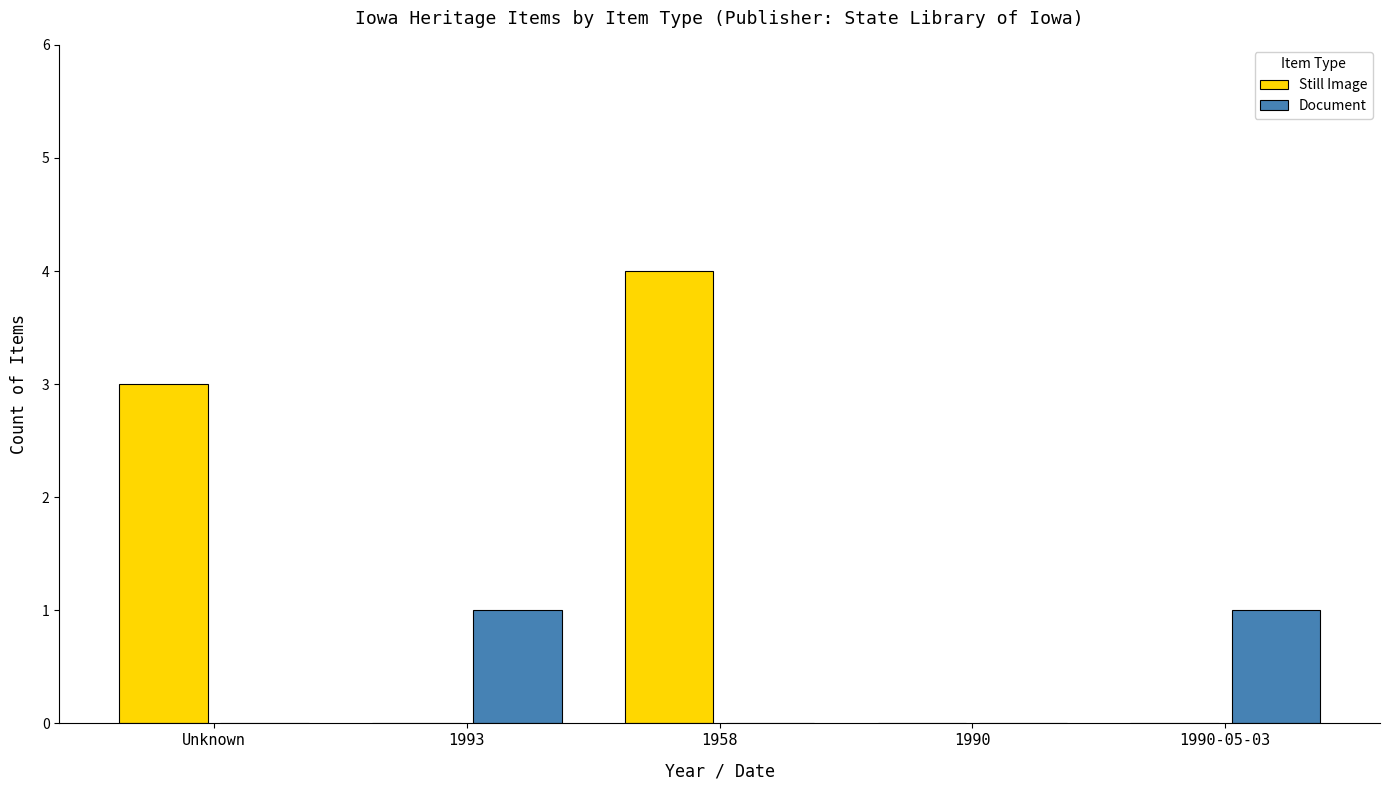

Reading left to right, extract all data points from this chart.

Still Image: 3	0	4	0	0
Document: 0	1	0	0	1